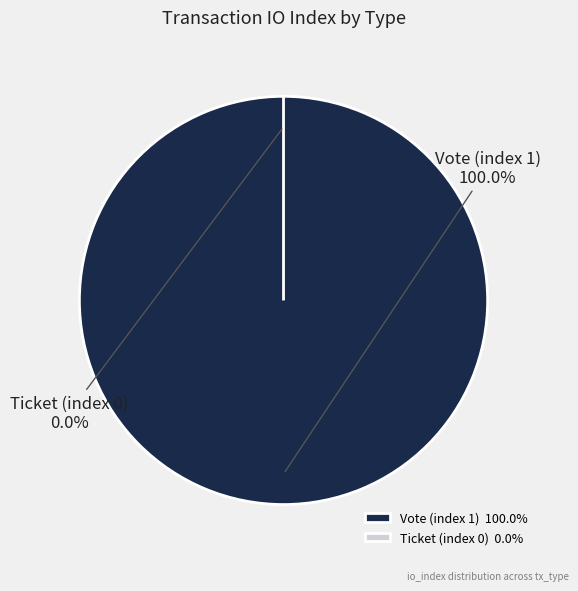

Which slice is the largest?

Vote (index 1)